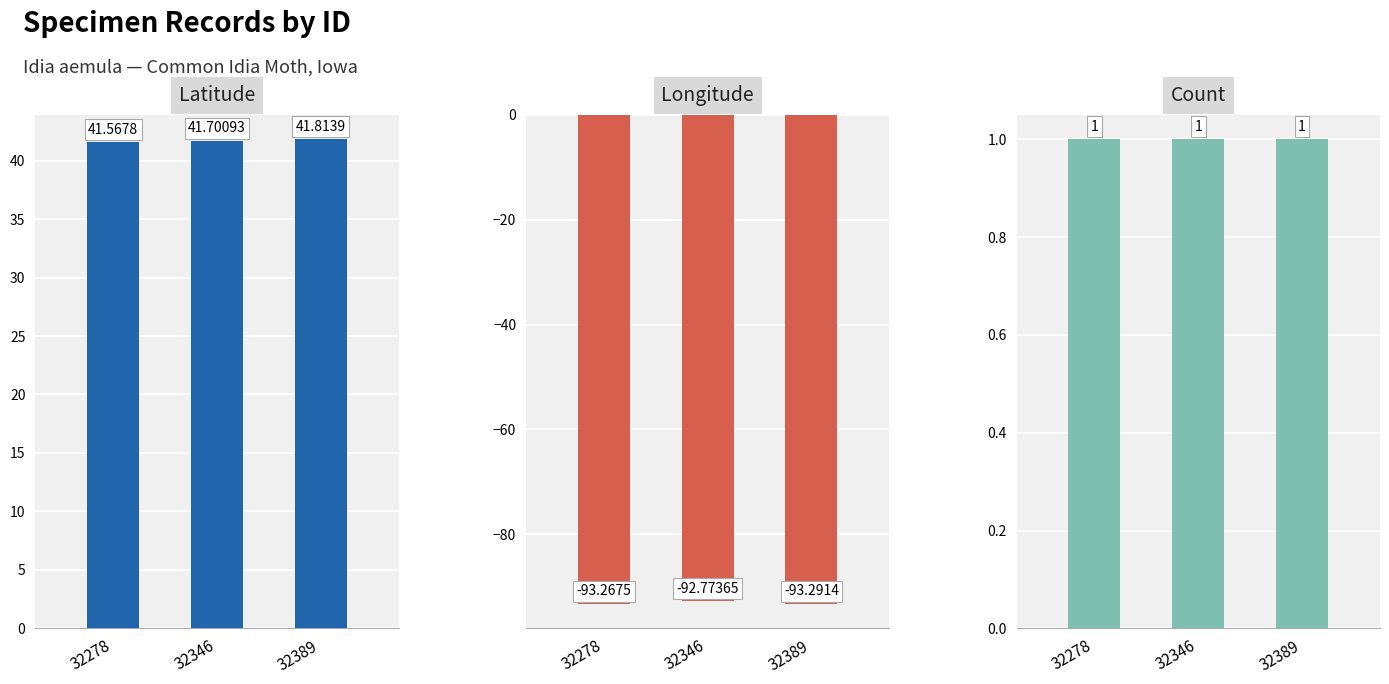

What is the difference between the maximum and minimum values in the Longitude series?

0.5